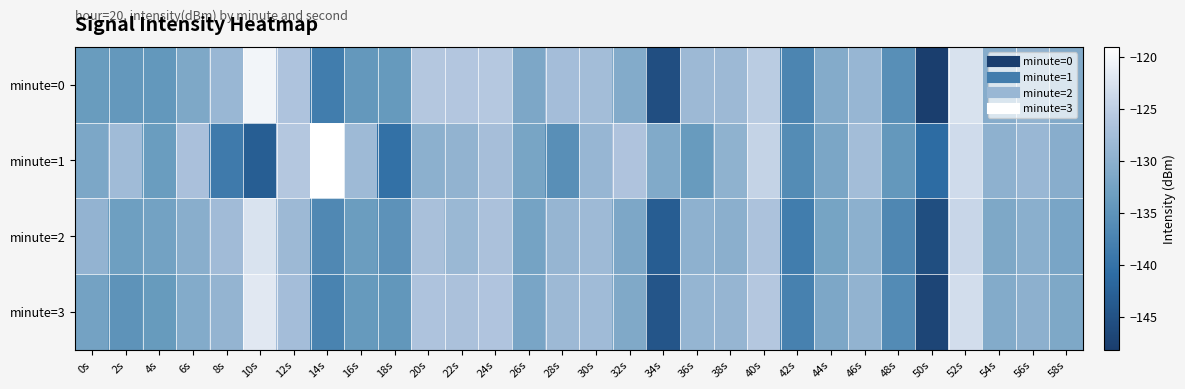

Which label corresponds to the smallest value in the chart?

50s